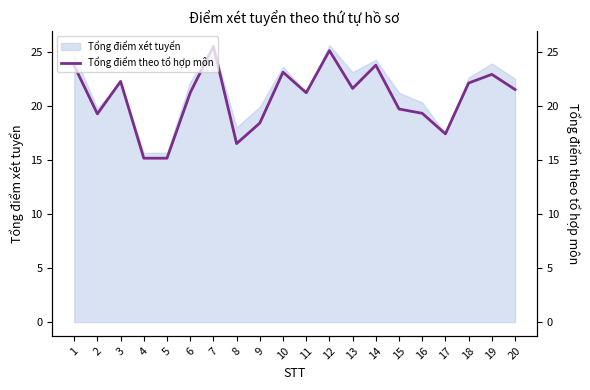

Which label corresponds to the smallest value in the chart?

4